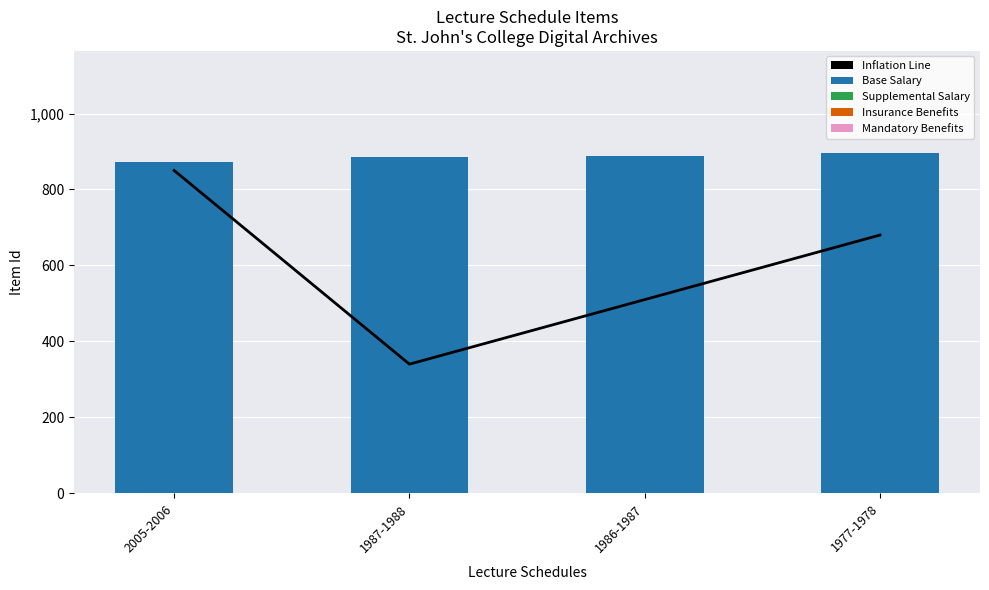

Reading left to right, list all the values displayed in this chart.

Inflation Line: 850	340	510	680
Base Salary: 872	886	887	896
Supplemental Salary: 0	0	0	0
Insurance Benefits: 0	0	0	0
Mandatory Benefits: 0	0	0	0